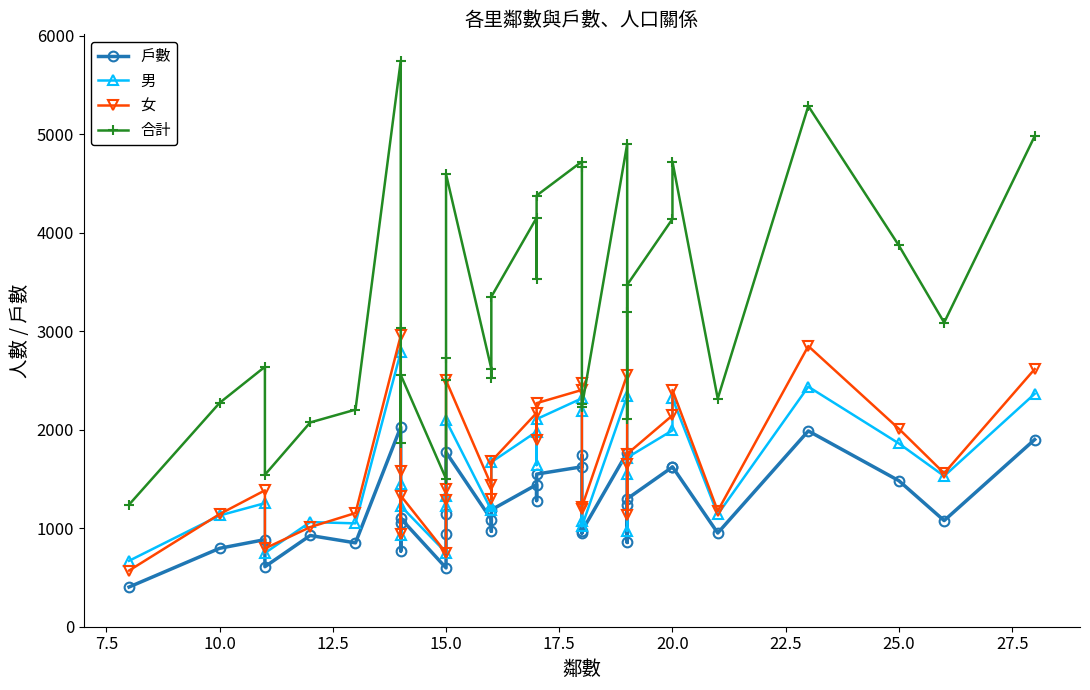

What is the minimum value for 合計?

1239